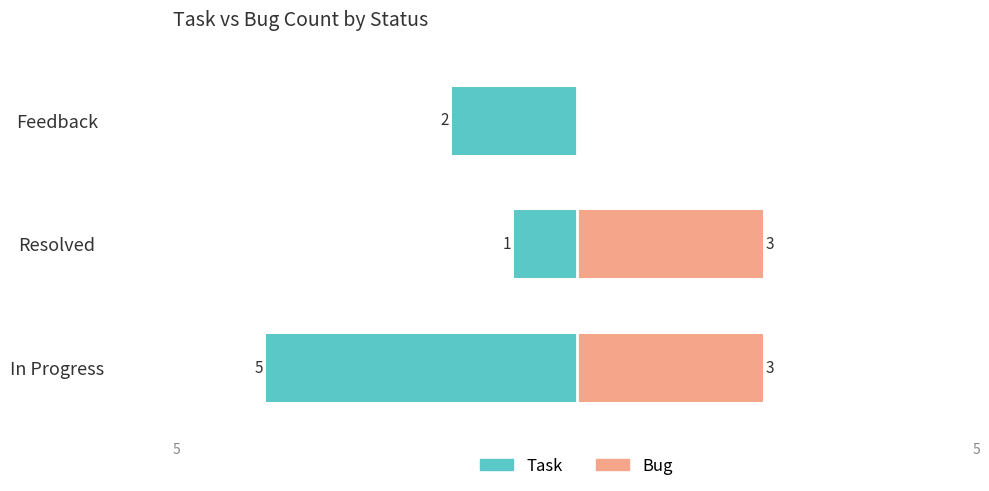

True or false: Task has a value of 2 at Feedback.

True